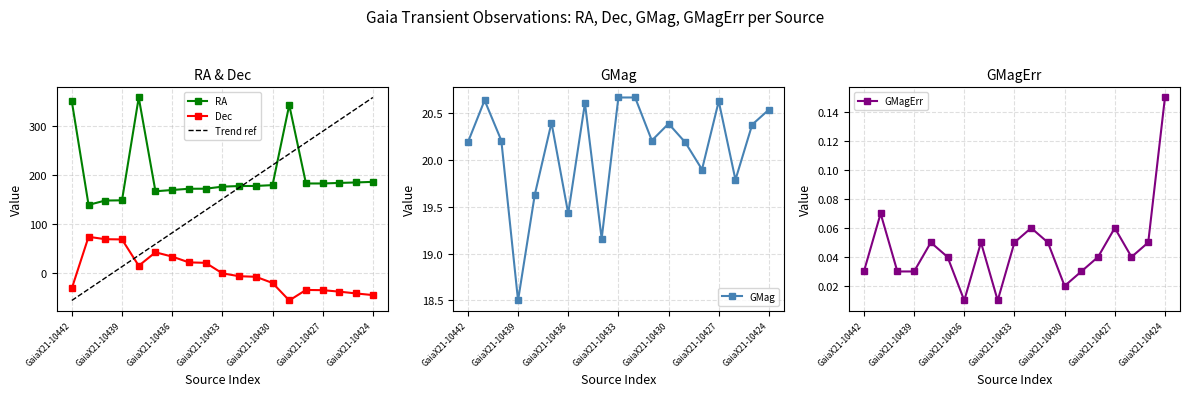

True or false: RA and Dec cross at least once.

False